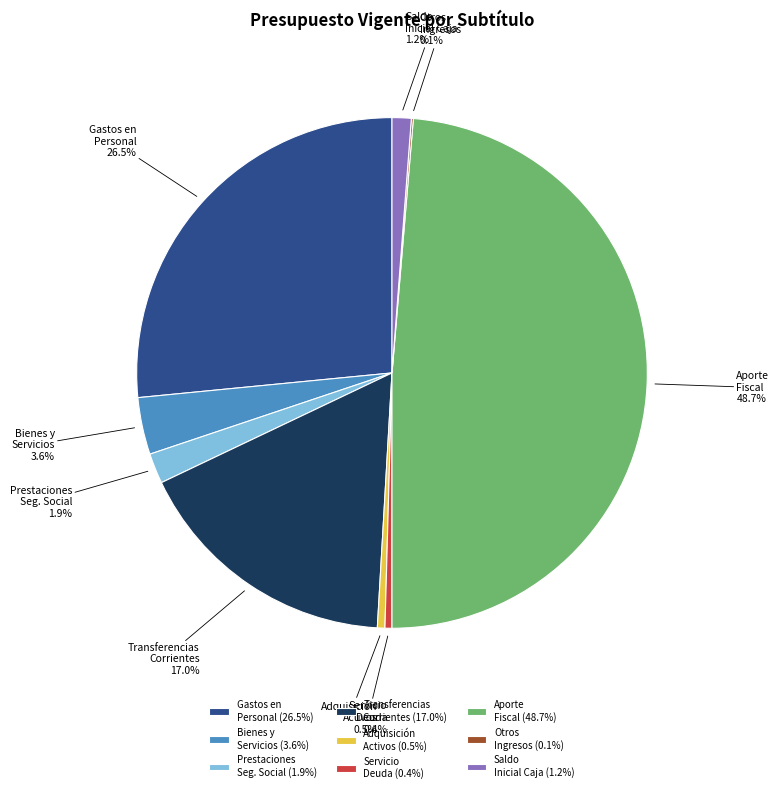

Is Aporte Fiscal (48.7%) the majority of the pie?

No